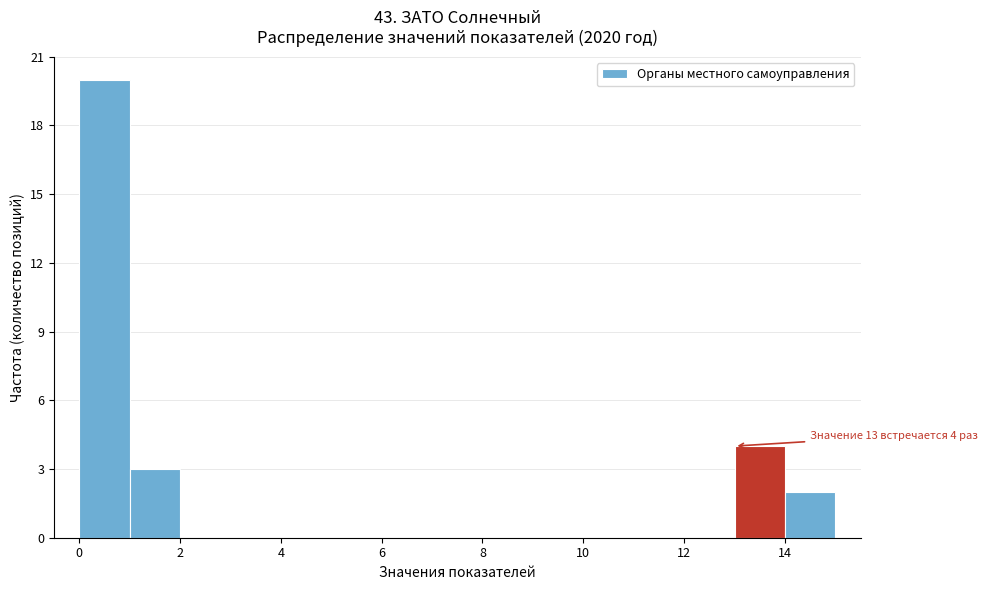

Over which range of the x-axis is the bar tallest?

0 to 1